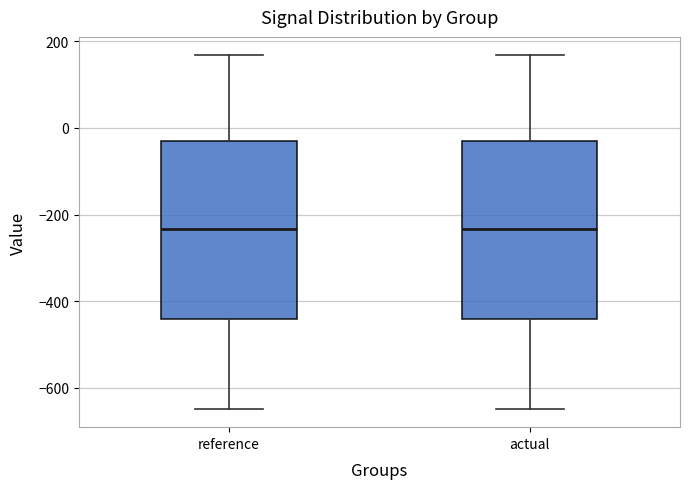

Reading left to right, read every box against the y-axis: the position of its median line, the range the box covers, and the ends of its whiskers. The values are not printed on the chart, so give them approximately, as read against the axis.

reference: median -240, box -440 to -20, whiskers -640 to 160
actual: median -240, box -440 to -20, whiskers -640 to 160